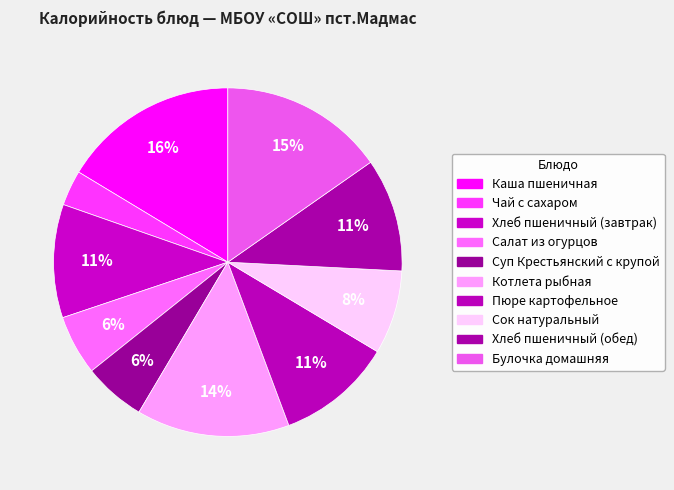

Count the number of slices in the pie.

10